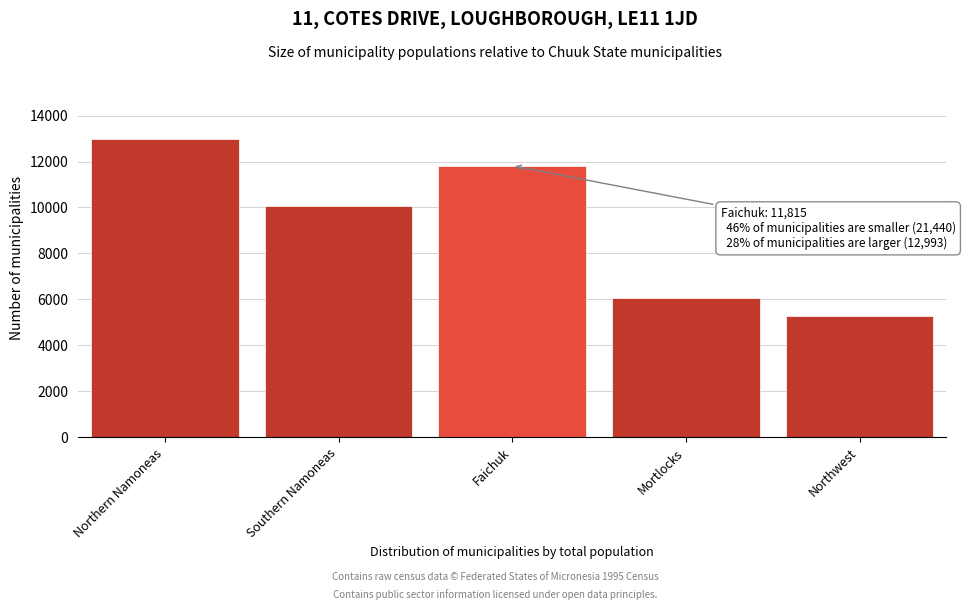

Reading left to right, extract all data points from this chart.

12993	10078	11815	6077	5285